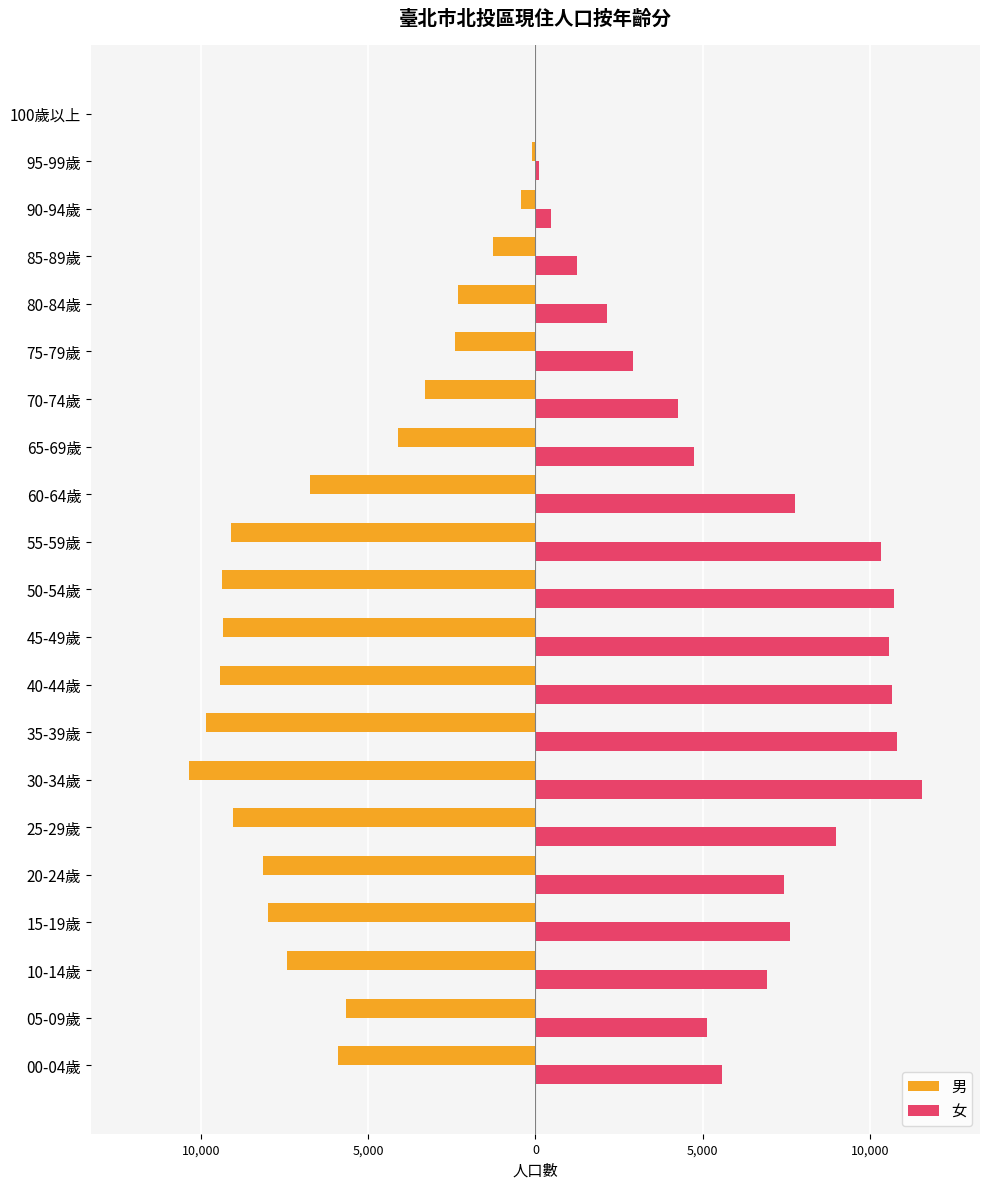

Which series has the largest range (max minus min)?

女